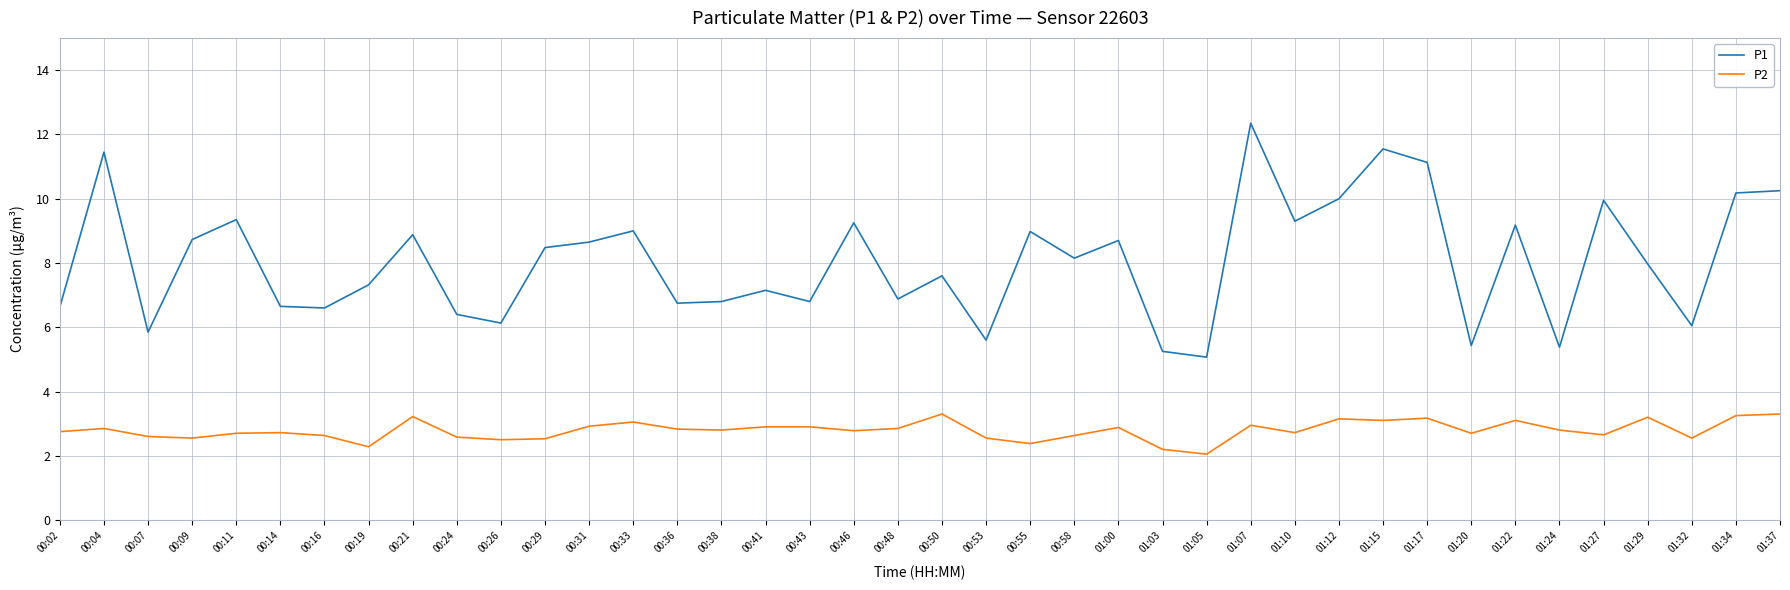

What is the difference between the second highest and minimum values in the P2 series?

1.2